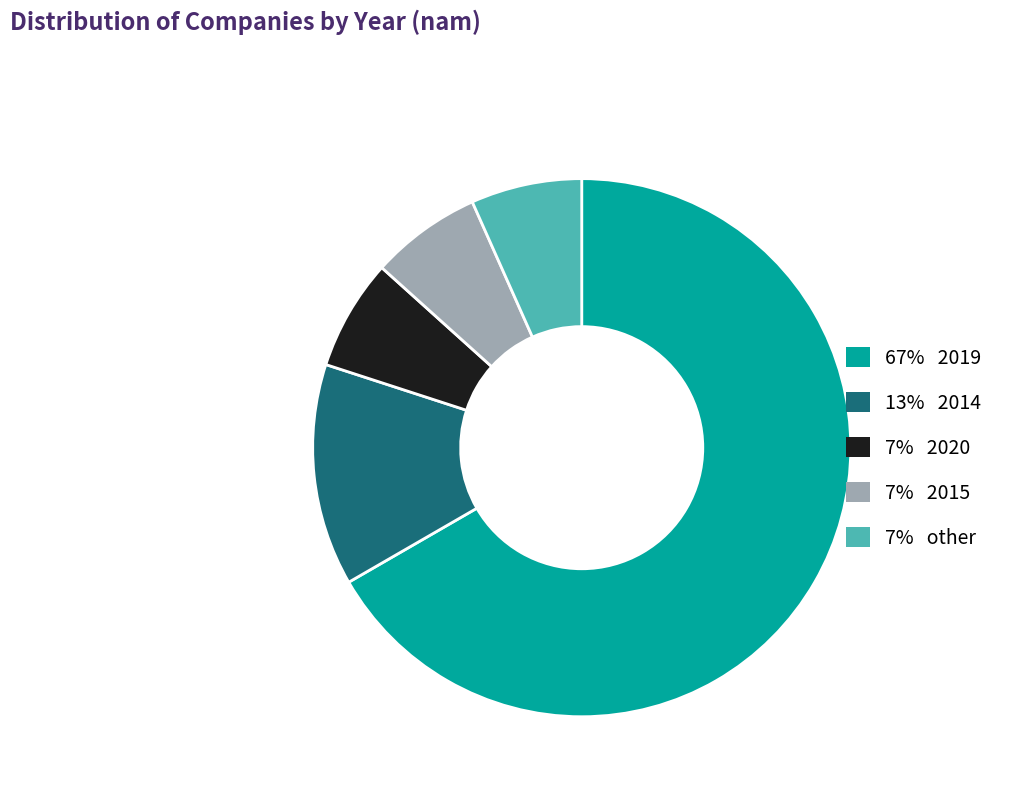

Which category has the biggest portion of the pie?

67% 2019